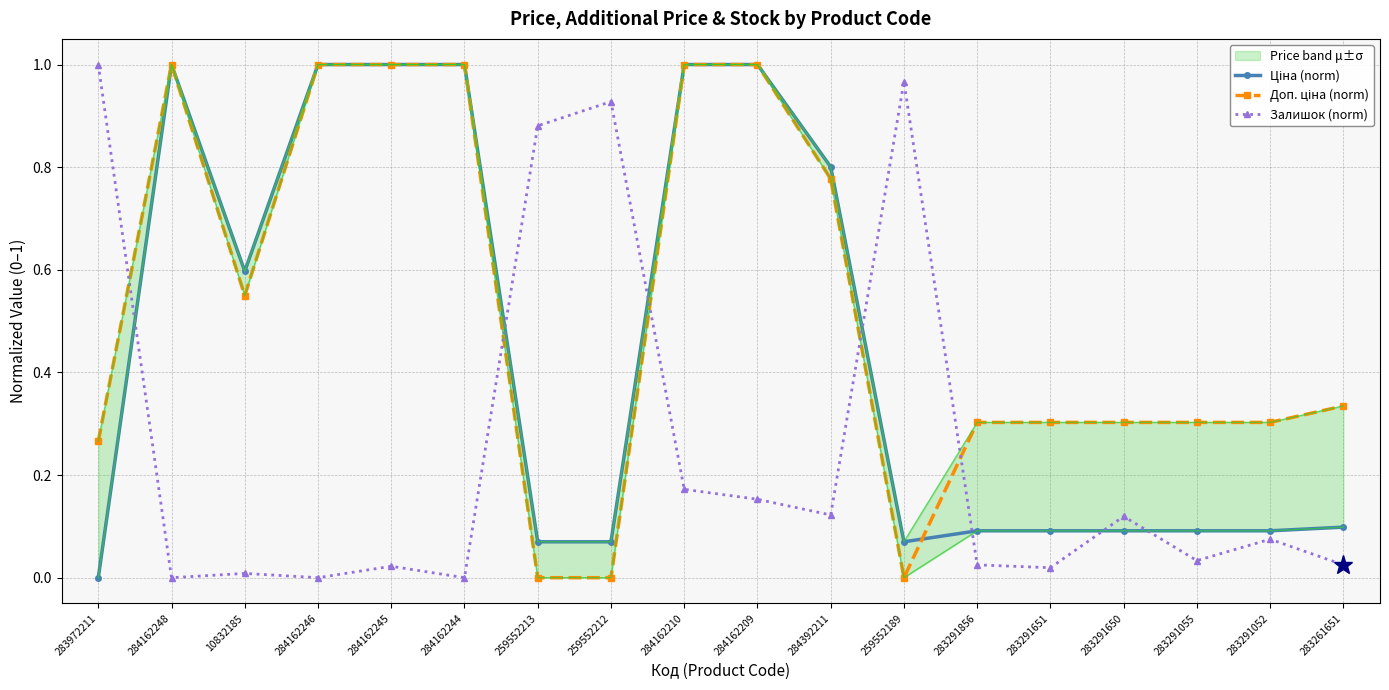

What are all the series names shown in the legend?

Ціна (norm), Доп. ціна (norm), Залишок (norm)